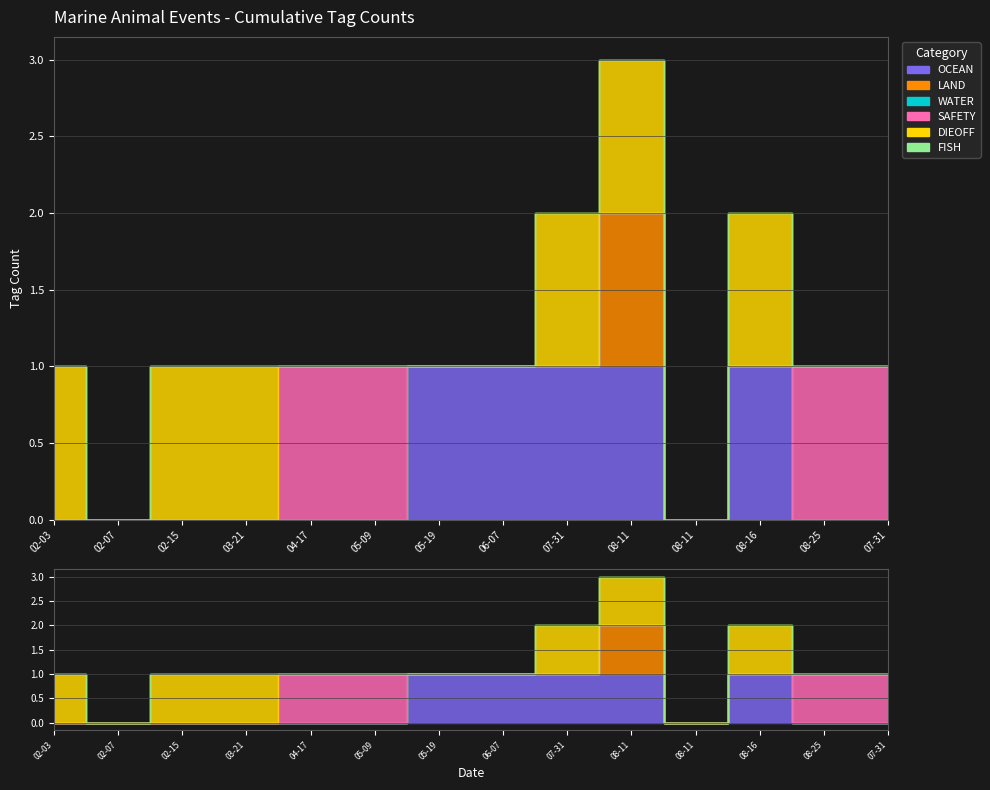

How many OCEAN values are between 0 and 1?

14